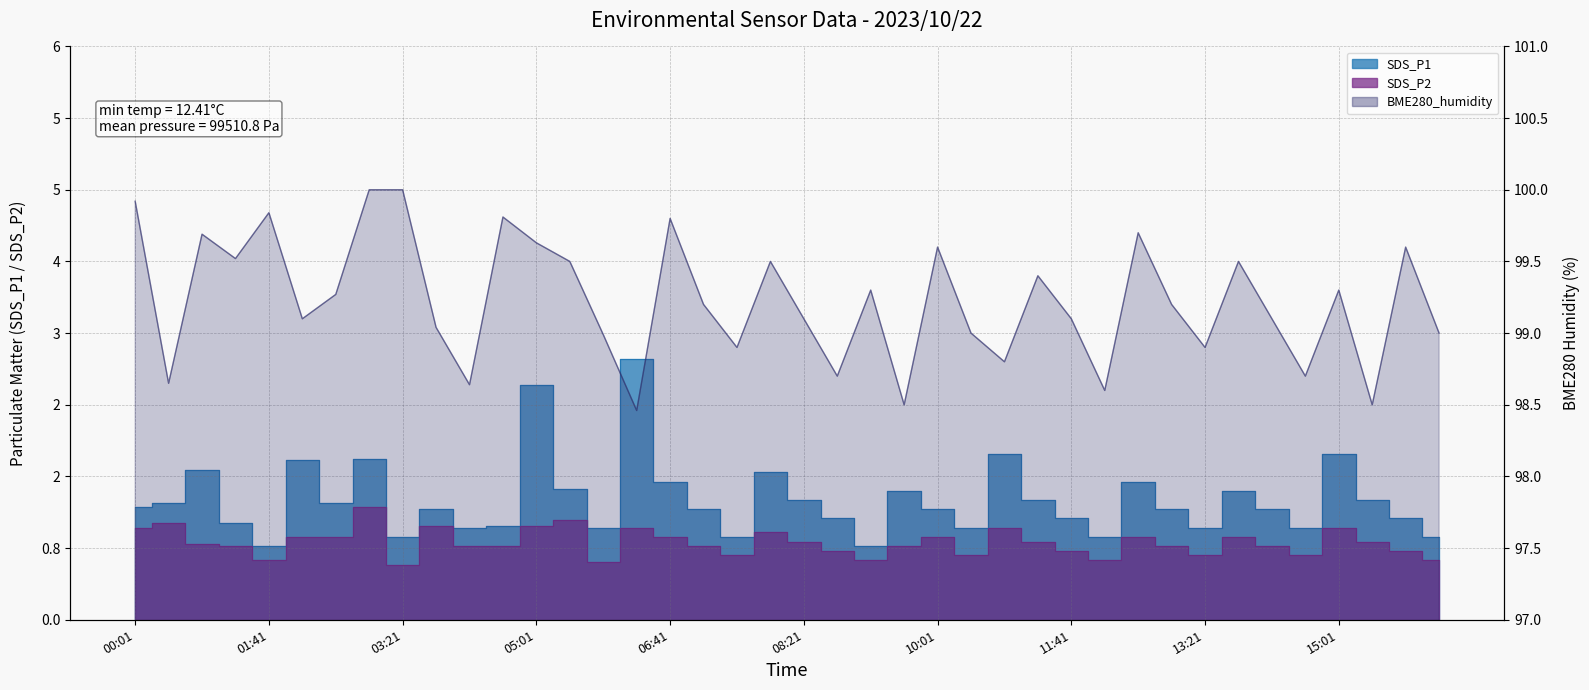

What position from the right is 12:06?

11